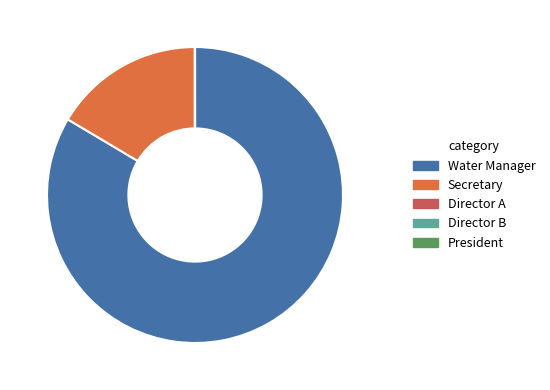

What is the largest slice in the pie chart?

Water Manager